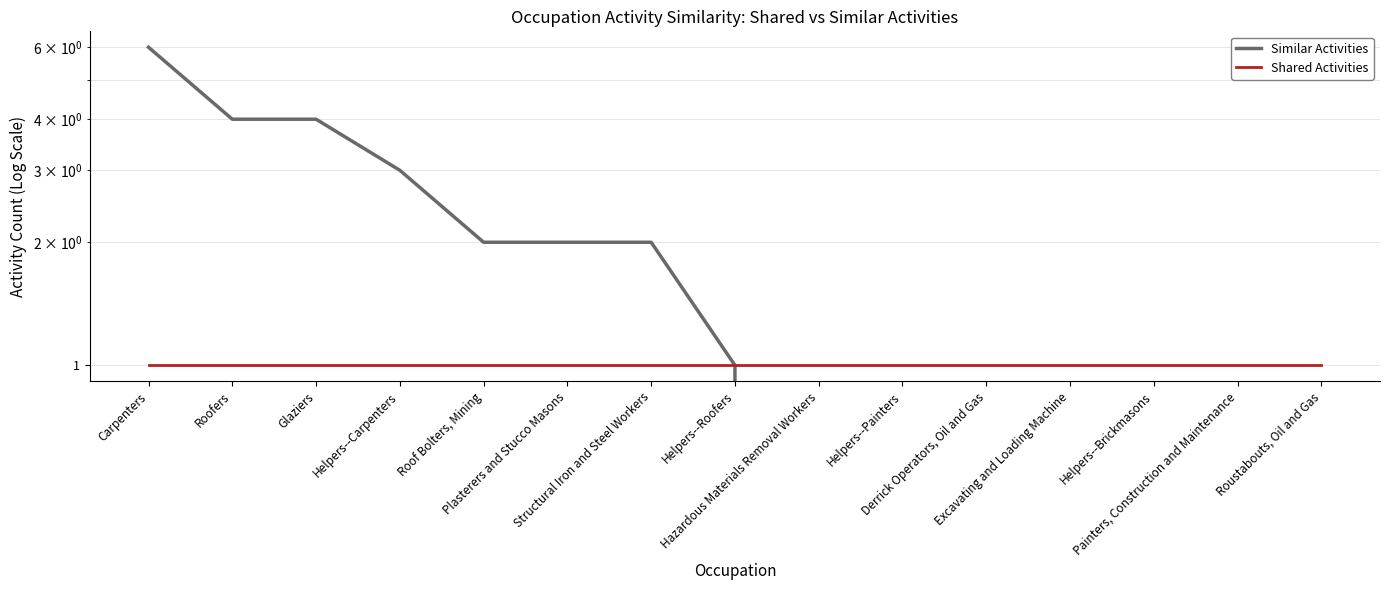

True or false: Similar Activities has more than 0 interior local peaks.

False